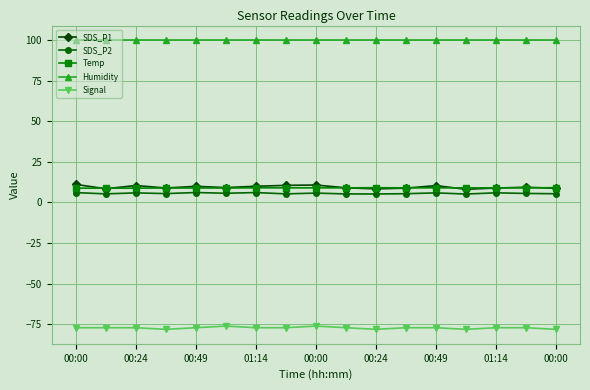

What is the difference between the second highest and second lowest values in the Signal series?

2.0